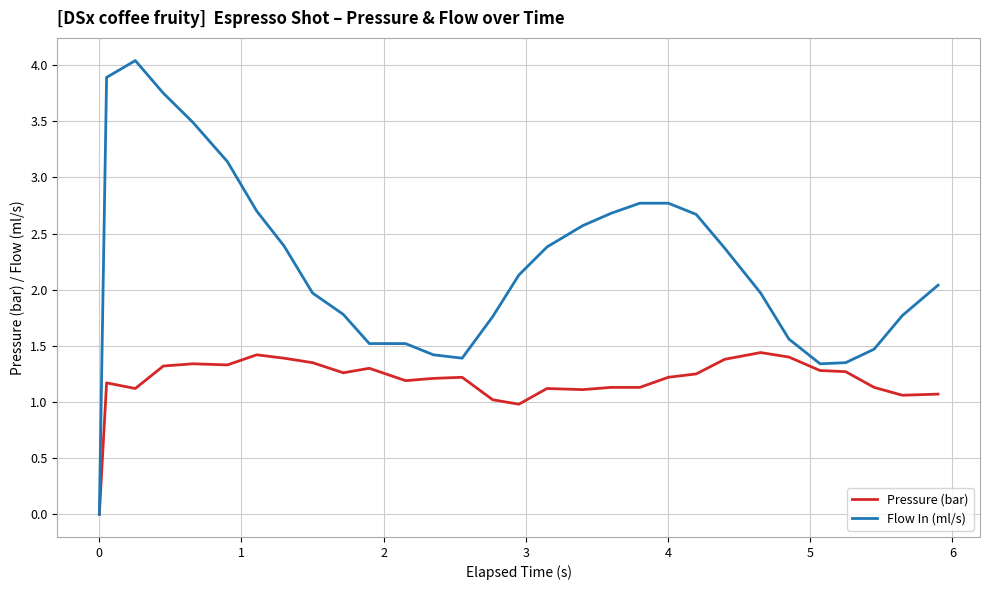

What is the greatest value displayed?

4.0